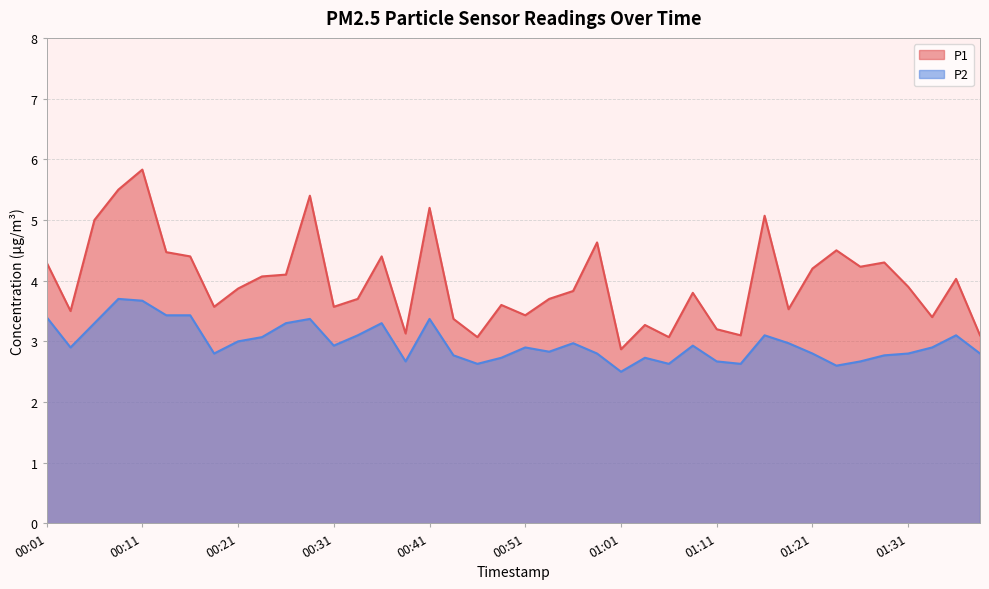

What is the greatest value displayed?

5.8